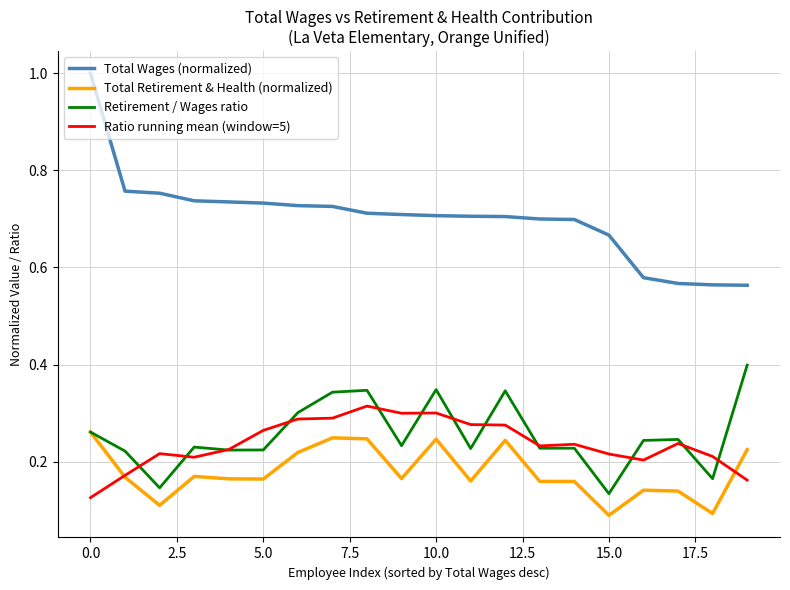

Which series has the largest total across all categories?

Total Wages (normalized)